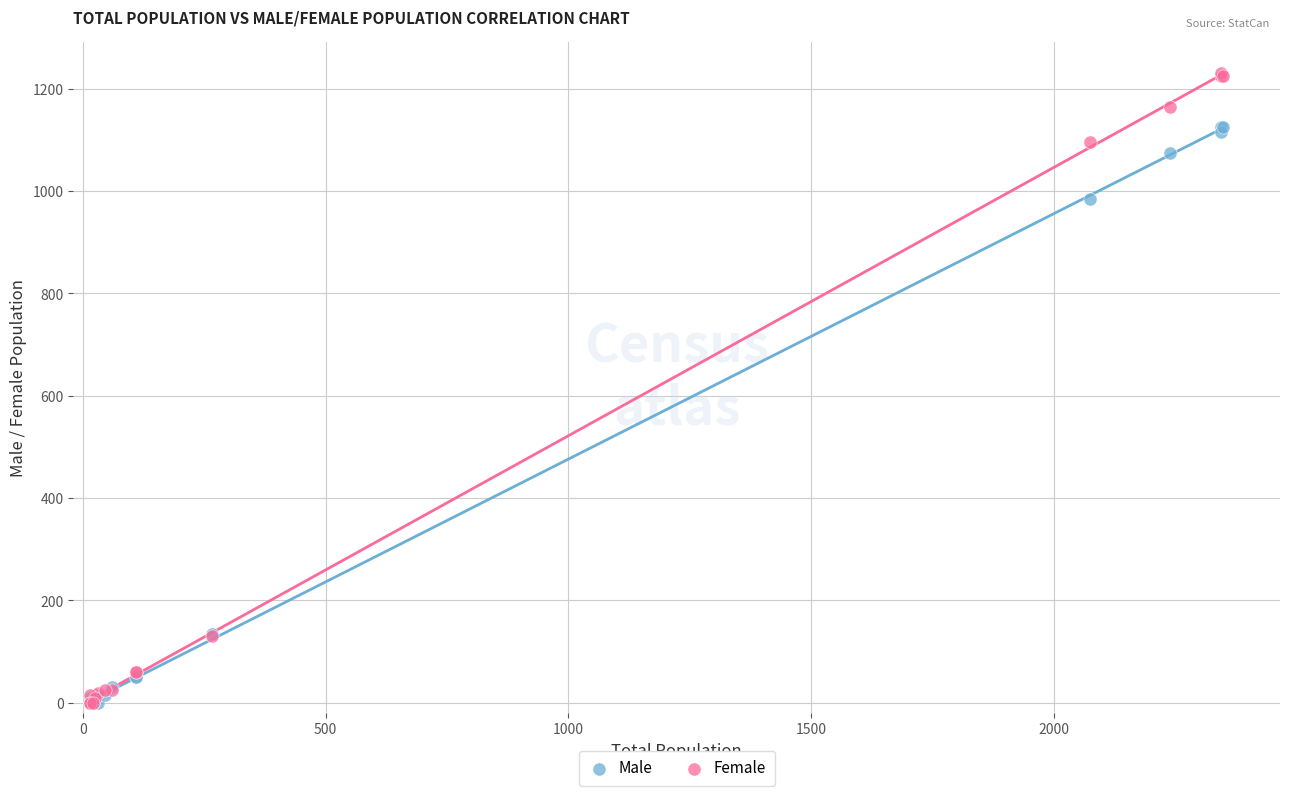

What are all the series names shown in the legend?

Male, Female